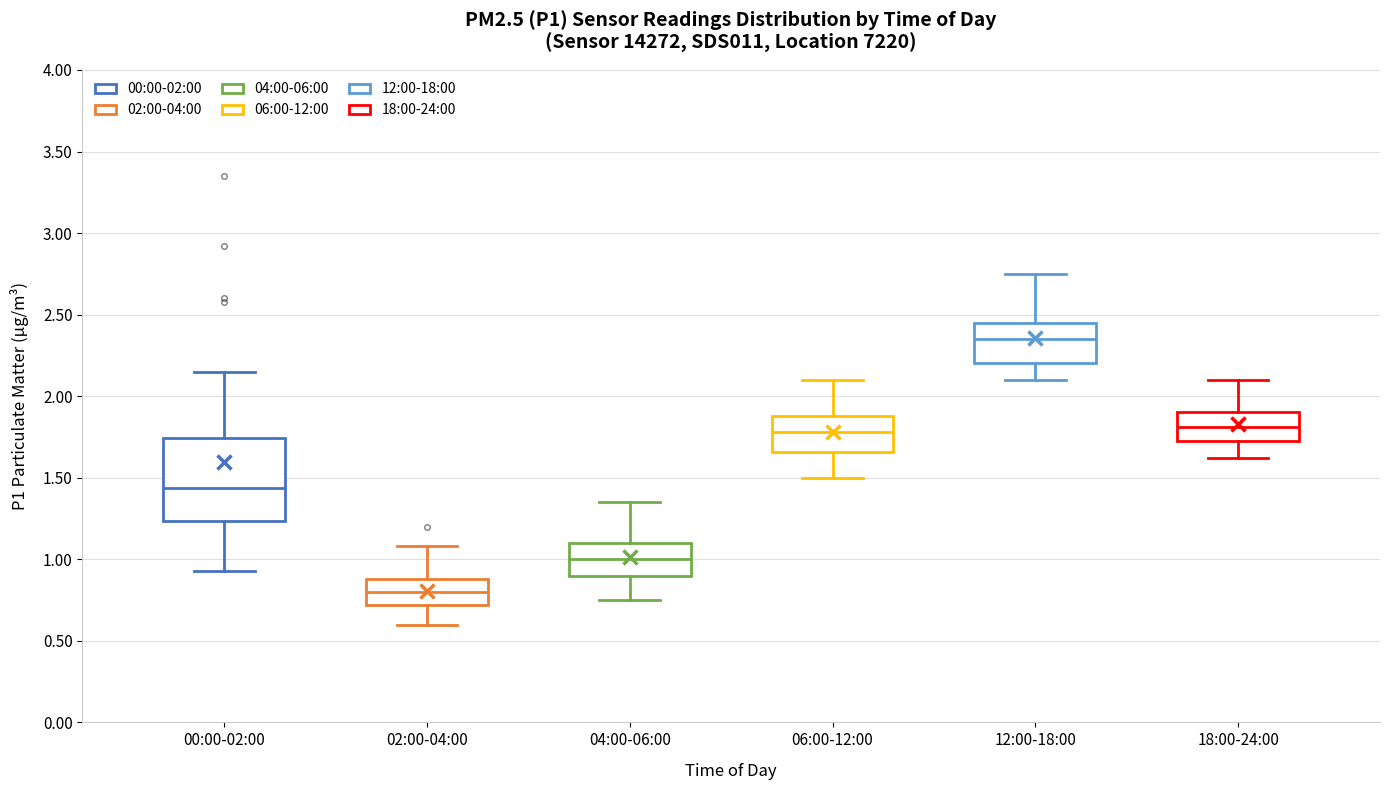

Where does the lower whisker of the box for 12:00-18:00 end on the y-axis? The values are not printed on the chart, so give them approximately, as read against the axis.

2.10